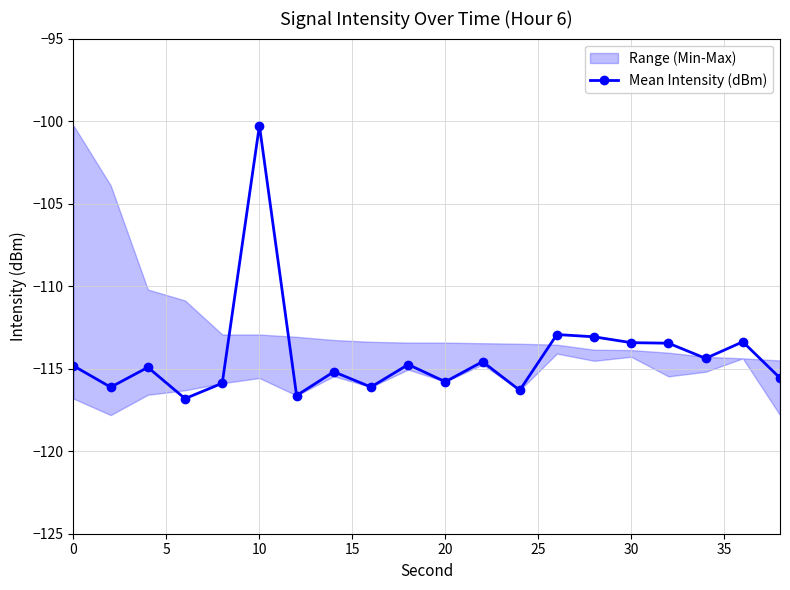

How many lines are shown in the chart?

1